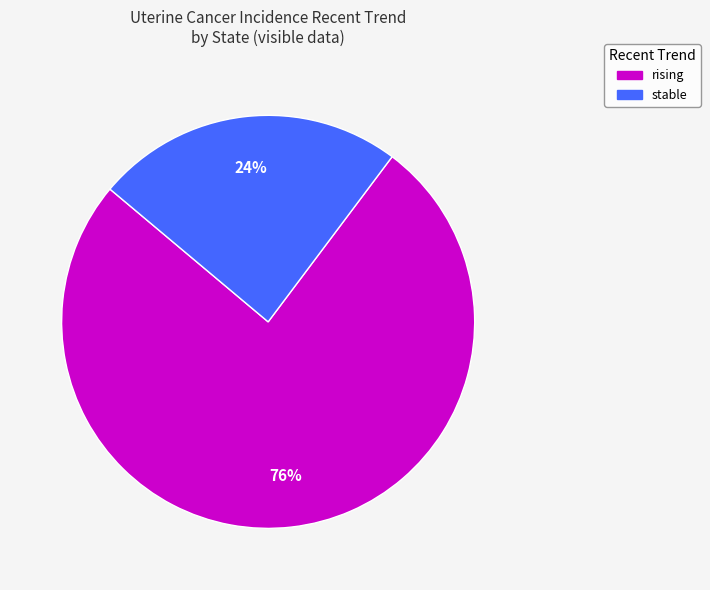

To the nearest percent, what is the average slice percentage?

50%